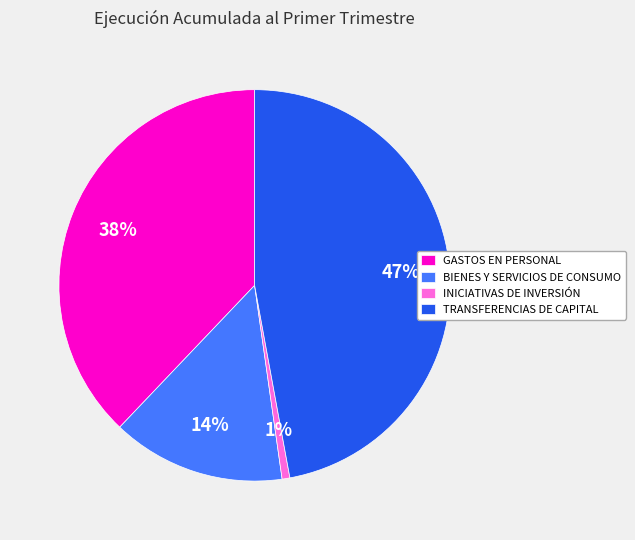

How many segments does this pie chart have?

4